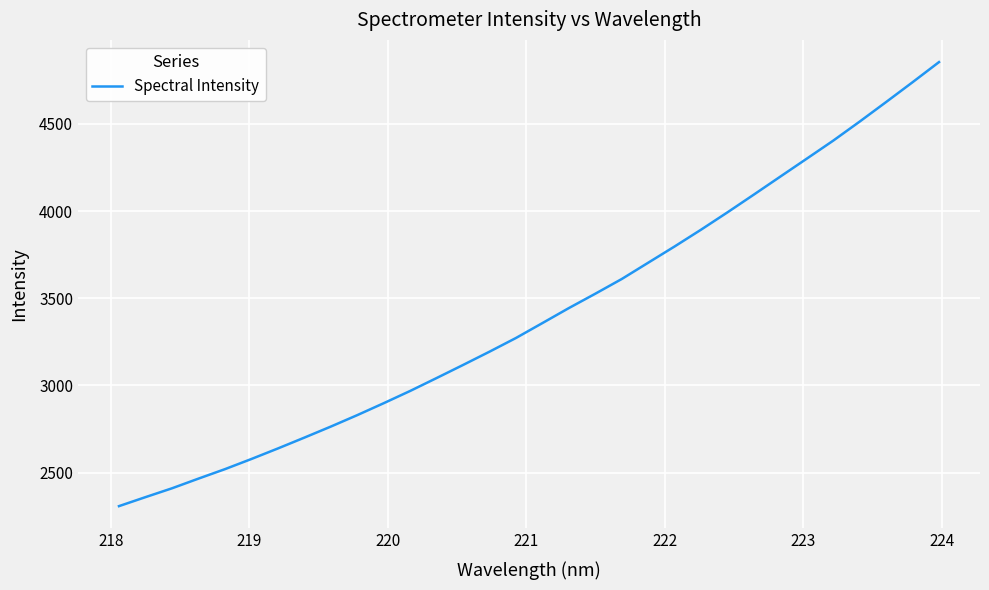

What is the difference between the maximum and minimum values?

2545.3